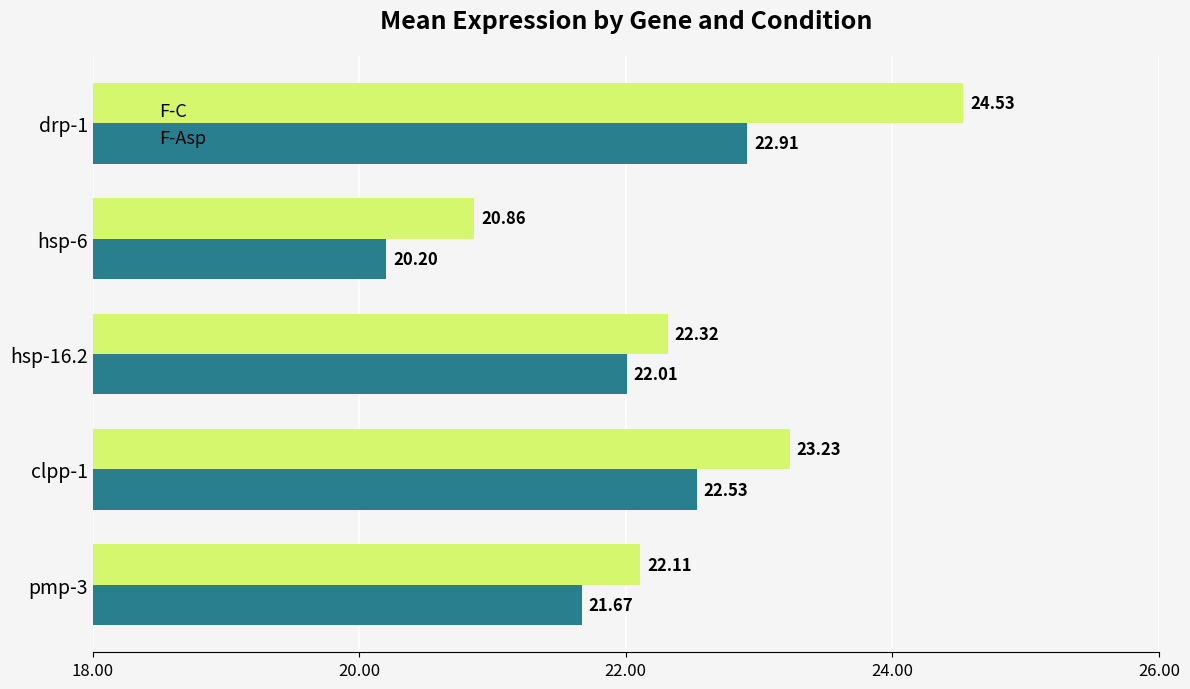

Which series has the widest spread of values?

F-C